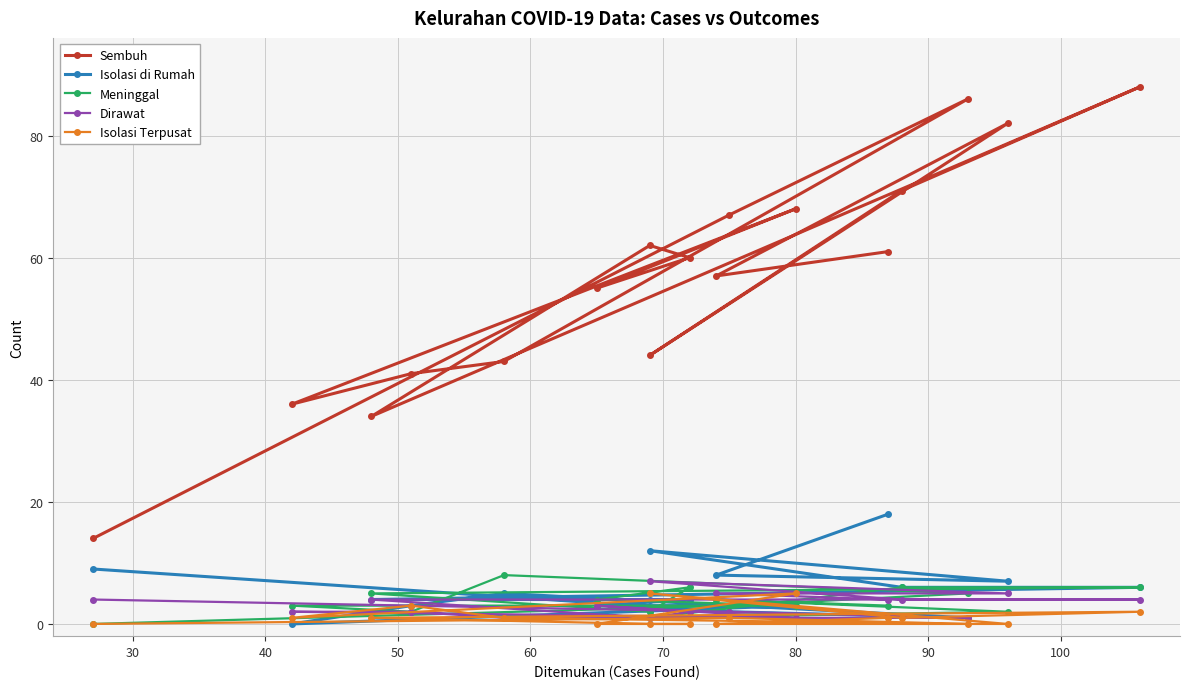

What is the average value of the Meninggal series?

4